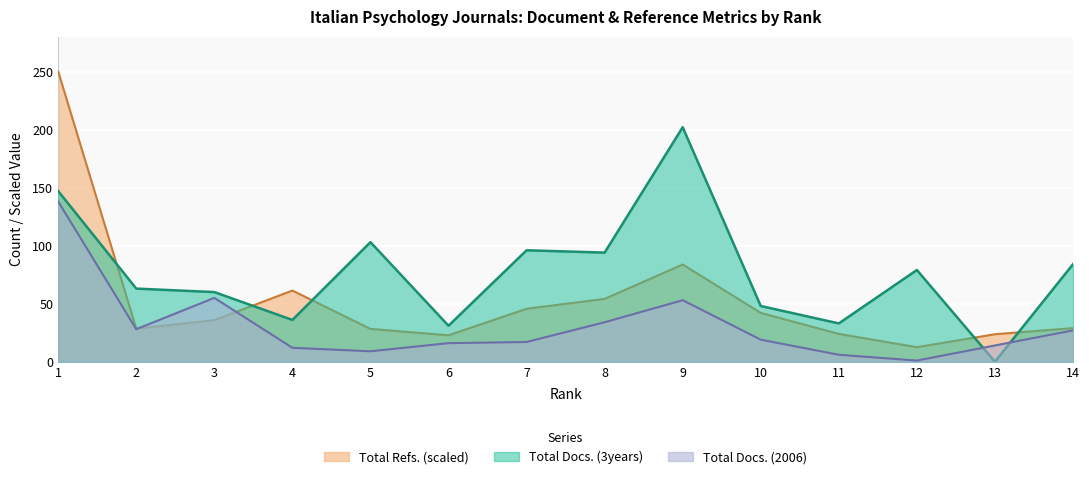

What is the difference between the maximum and minimum values in the Total Refs. series?

237.5